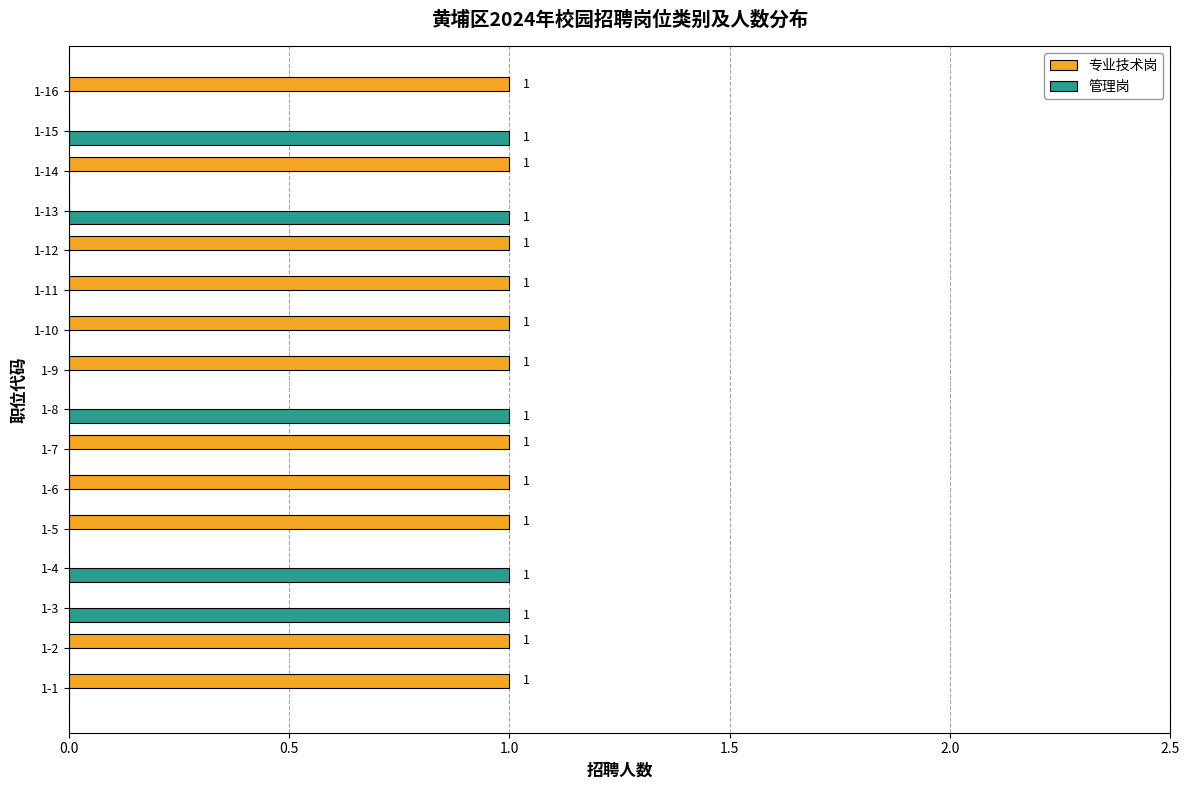

Is it true that 管理岗 equals 0 at 1-2?

True